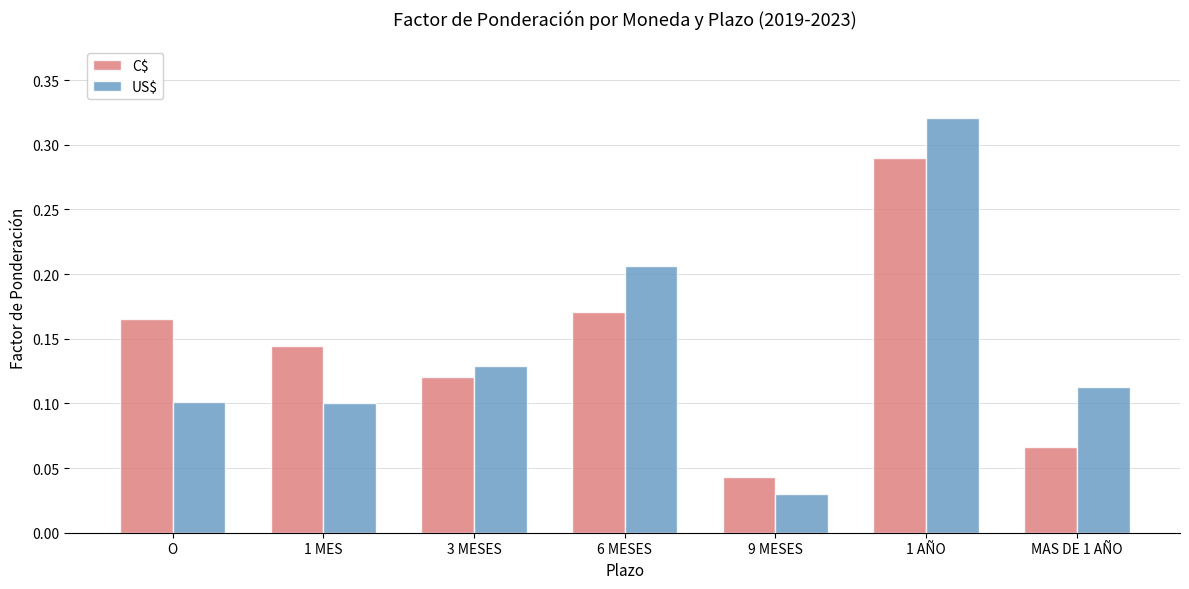

At which category is the sum across all series the highest?

1 AÑO